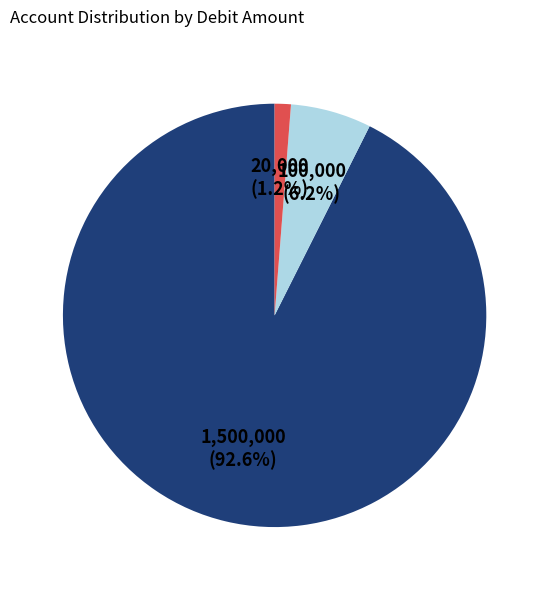

Count the number of slices in the pie.

3